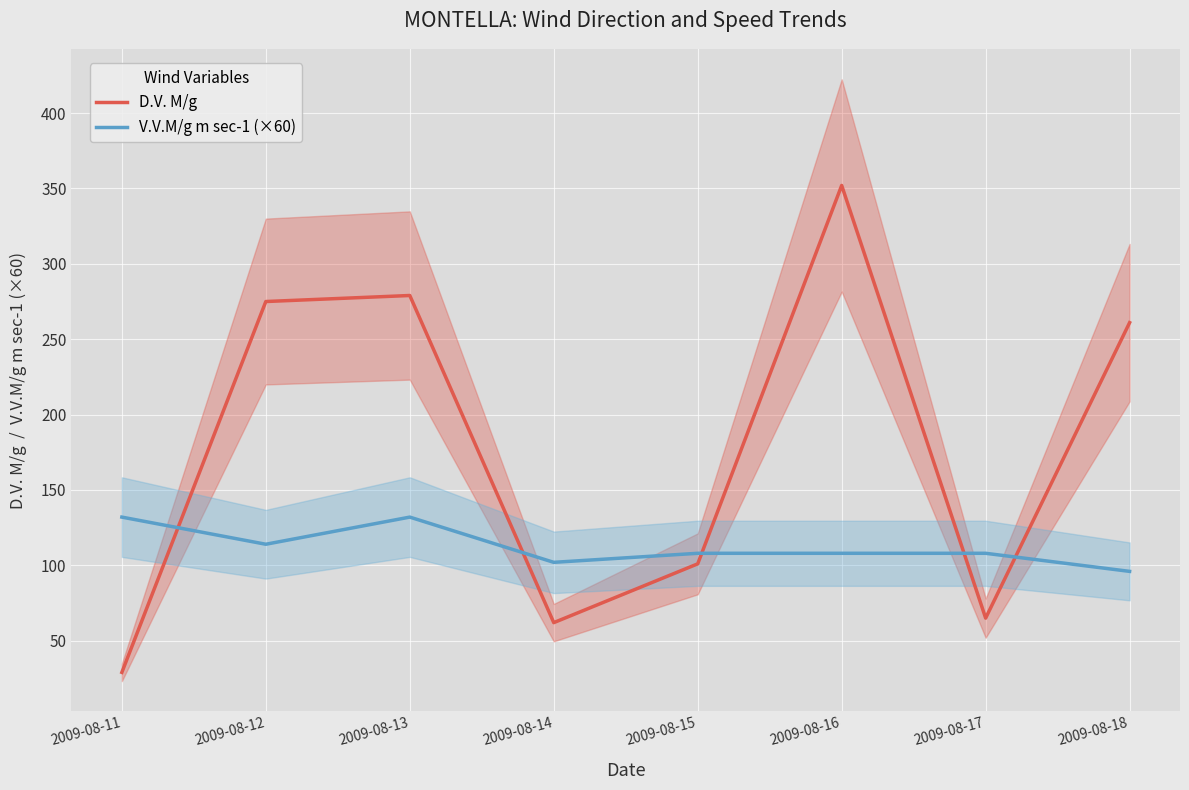

What is the value of the D.V. M/g point at the 2nd from the left?

275